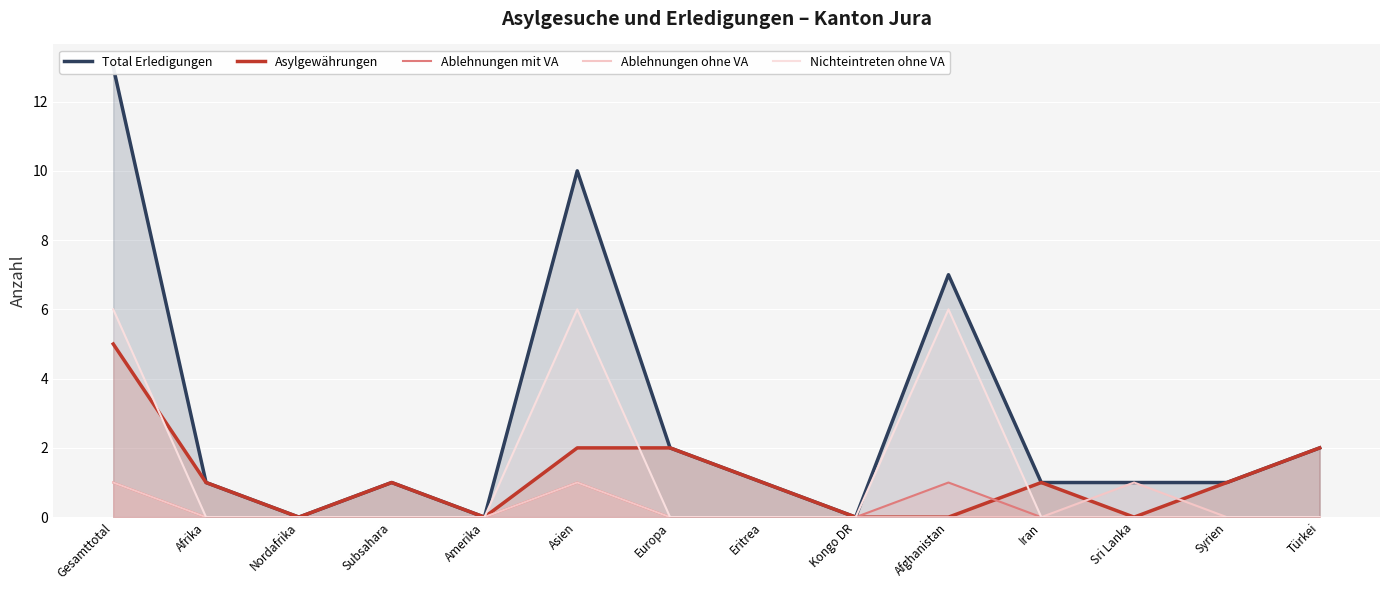

List the labels in order of Ablehnungen ohne VA value, largest first.

Gesamttotal, Asien, Sri Lanka, Afrika, Nordafrika, Subsahara, Amerika, Europa, Eritrea, Kongo DR, Afghanistan, Iran, Syrien, Türkei